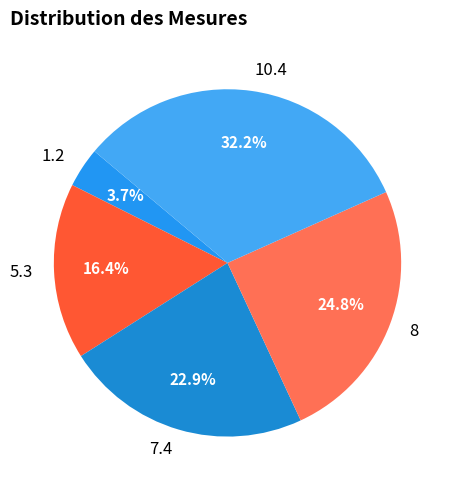

Rank the categories by value from lowest to highest.

1.2, 5.3, 7.4, 8, 10.4